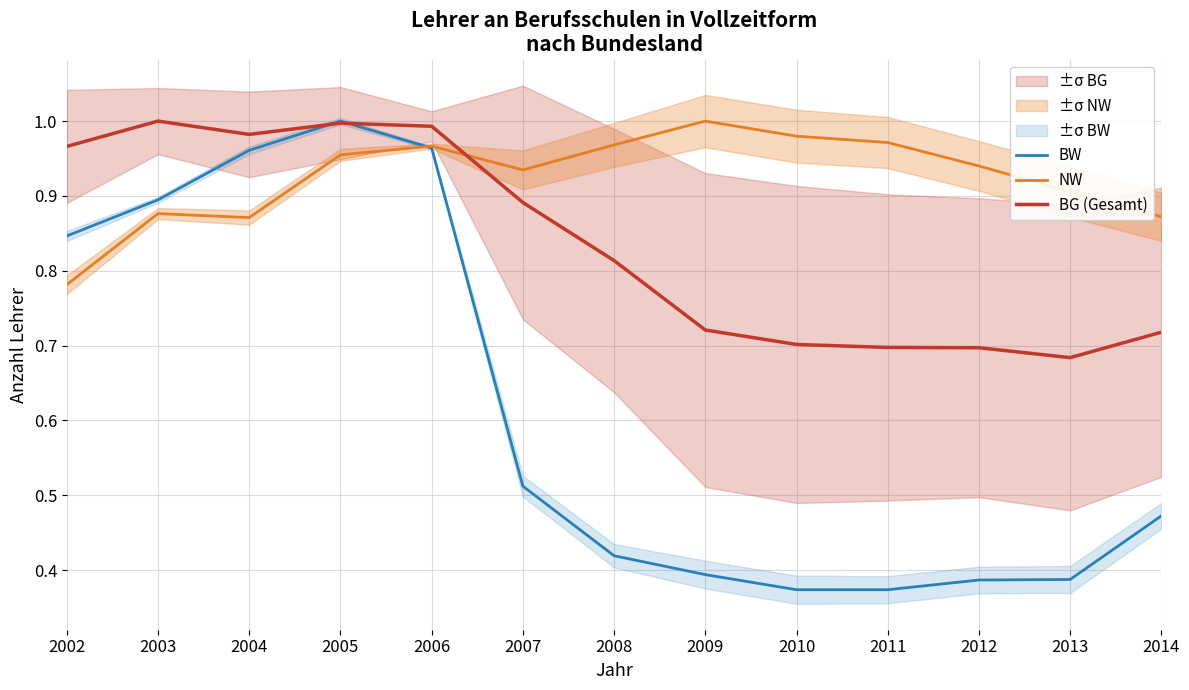

Which has a higher value, 2002 or 2009?

2002